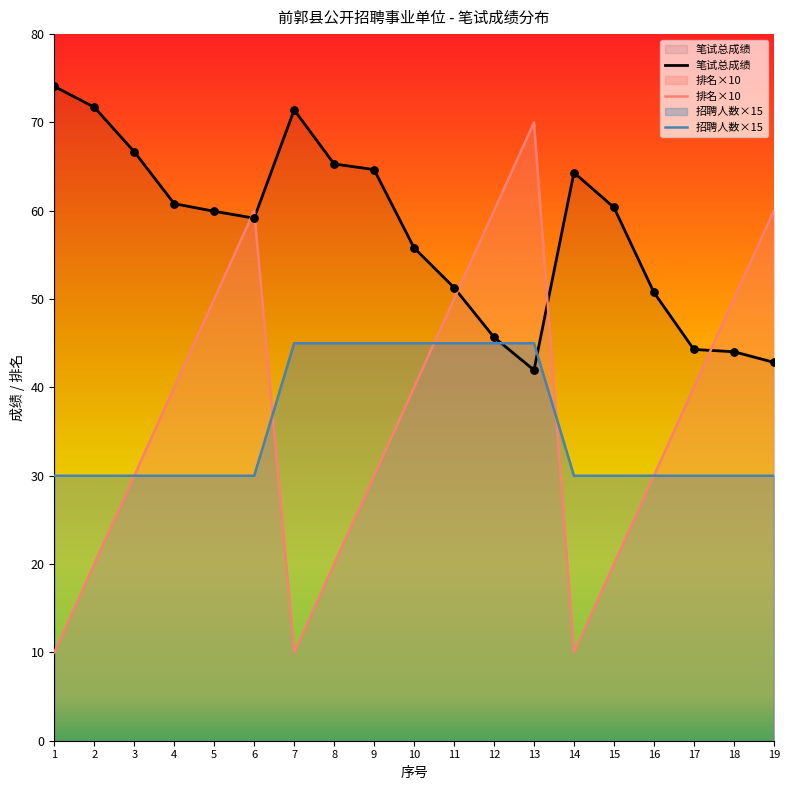

At how many categories does at least one series exceed 34?

19